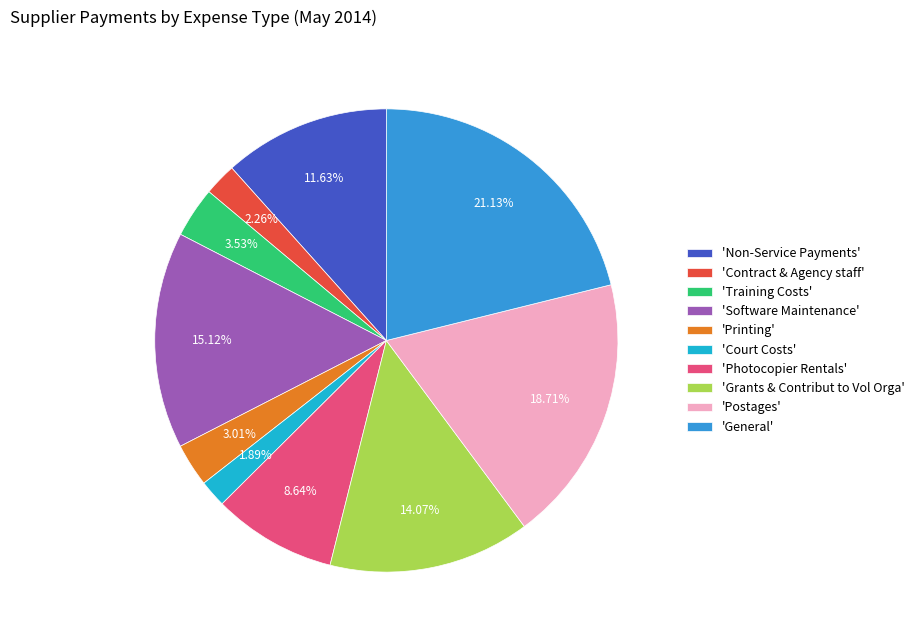

To the nearest percent, what is the average slice percentage?

10%